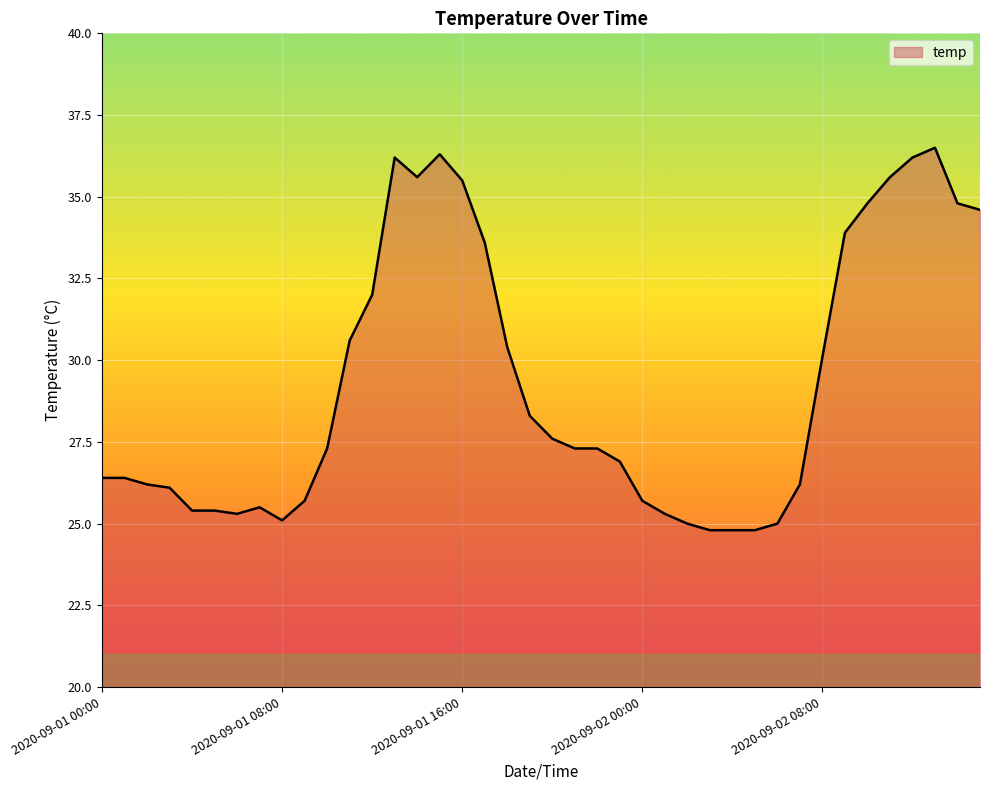

What is the maximum value shown in the chart?

36.5